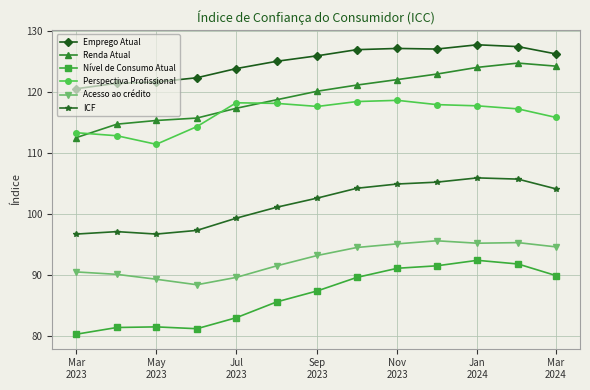

What is the minimum value for Emprego Atual?

120.5